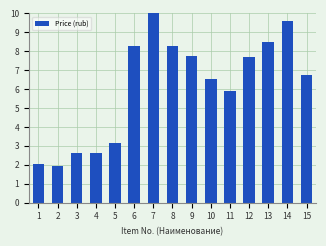

What is the average value?

6.1